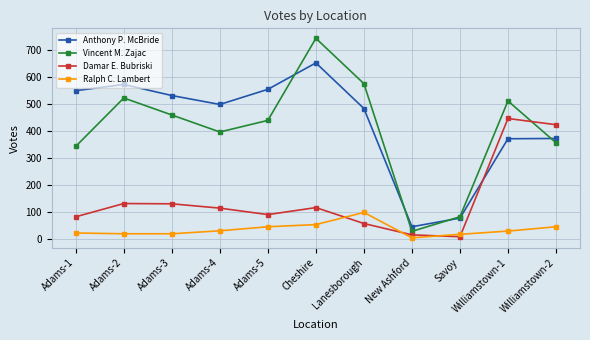

How many interior local valleys does the Anthony P. McBride series have?

2